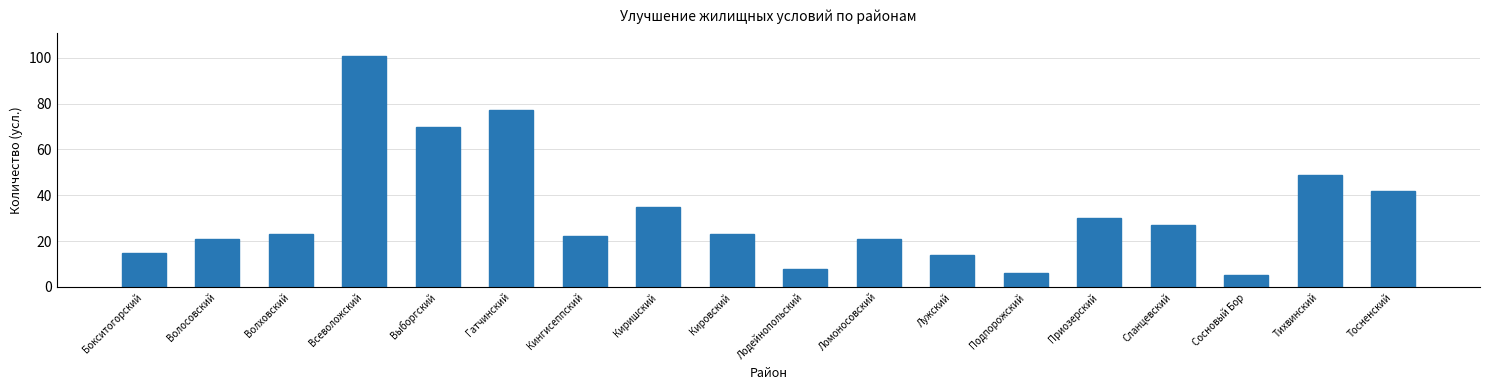

Reading right to left, list all the values displayed in this chart.

Тосненский=42	Тихвинский=49	Сосновый Бор=5	Сланцевский=27	Приозерский=30	Подпорожский=6	Лужский=14	Ломоносовский=21	Лодейнопольский=8	Кировский=23	Киришский=35	Кингисеппский=22	Гатчинский=77	Выборгский=70	Всеволожский=101	Волховский=23	Волосовский=21	Бокситогорский=15